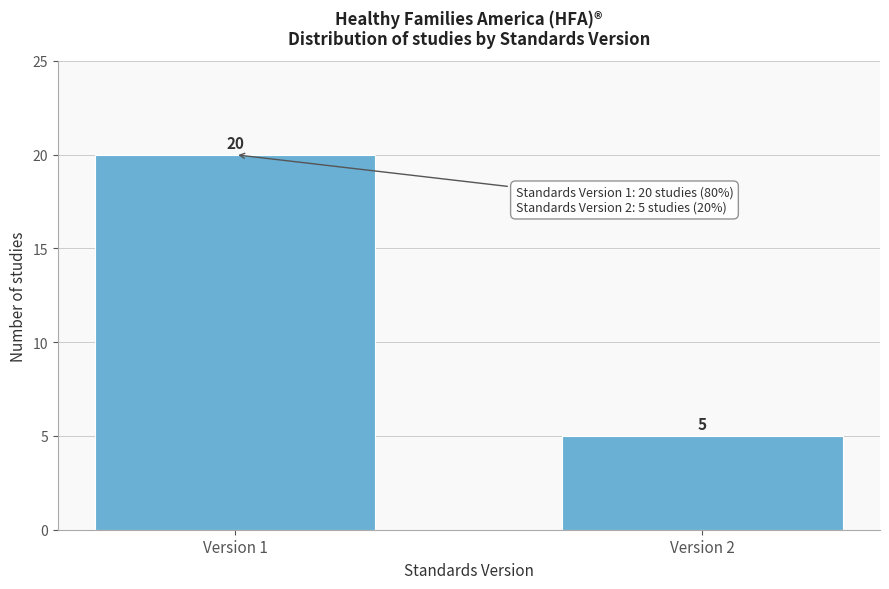

Reading left to right, extract all data points from this chart.

20	5